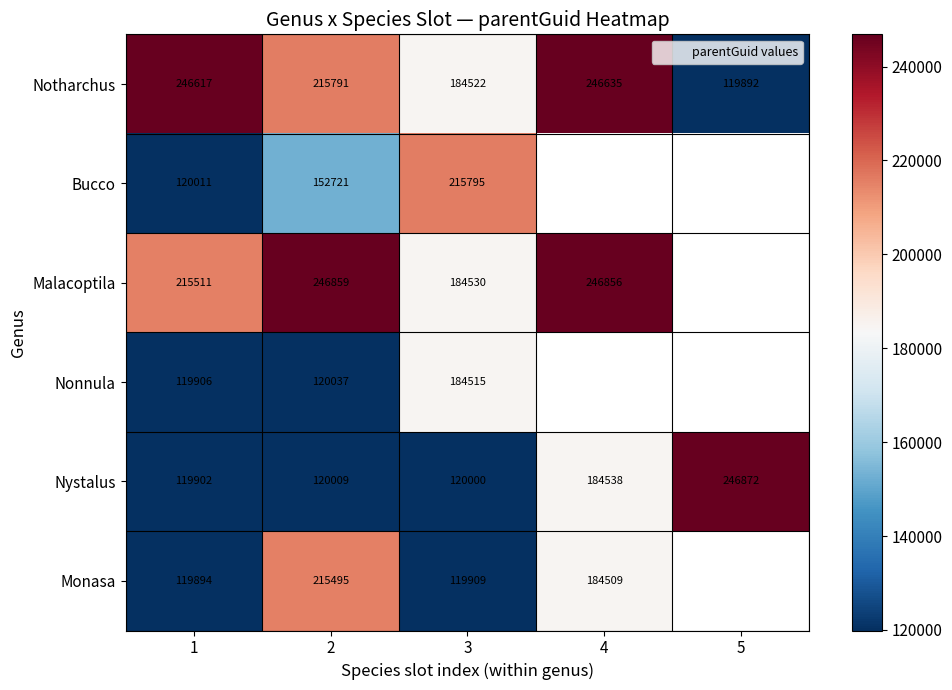

At which category does the chart reach its minimum across all series?

5